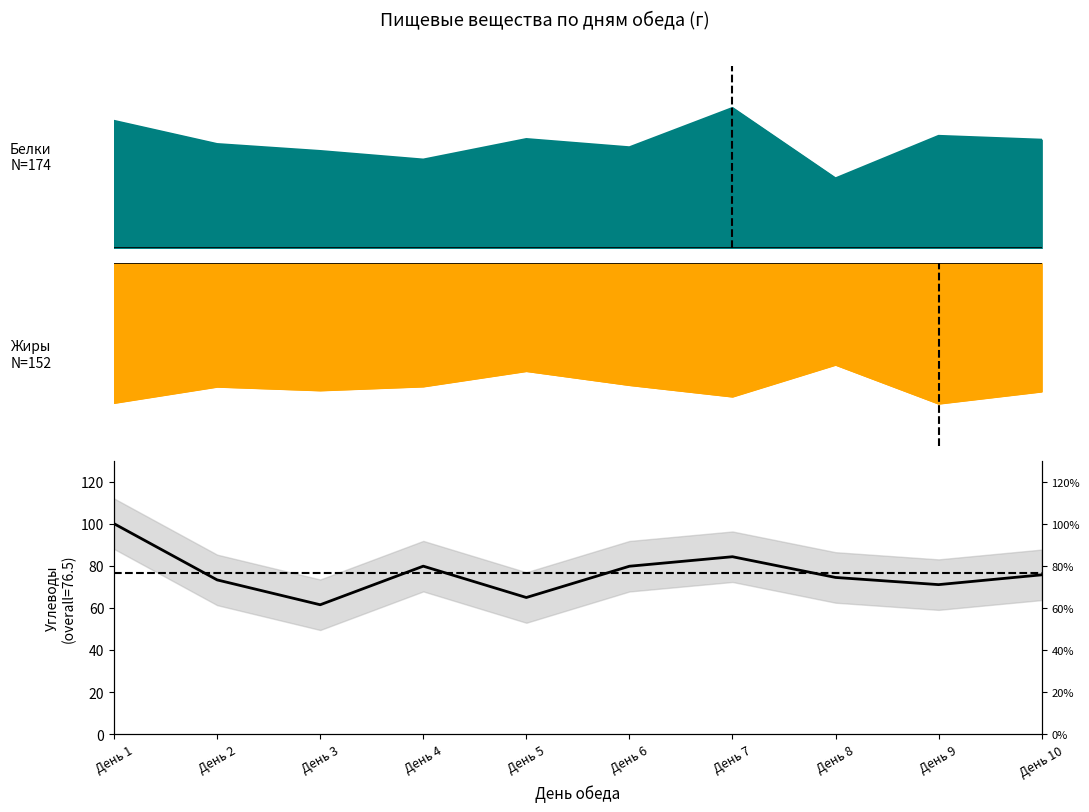

What is the greatest value displayed?

100.0